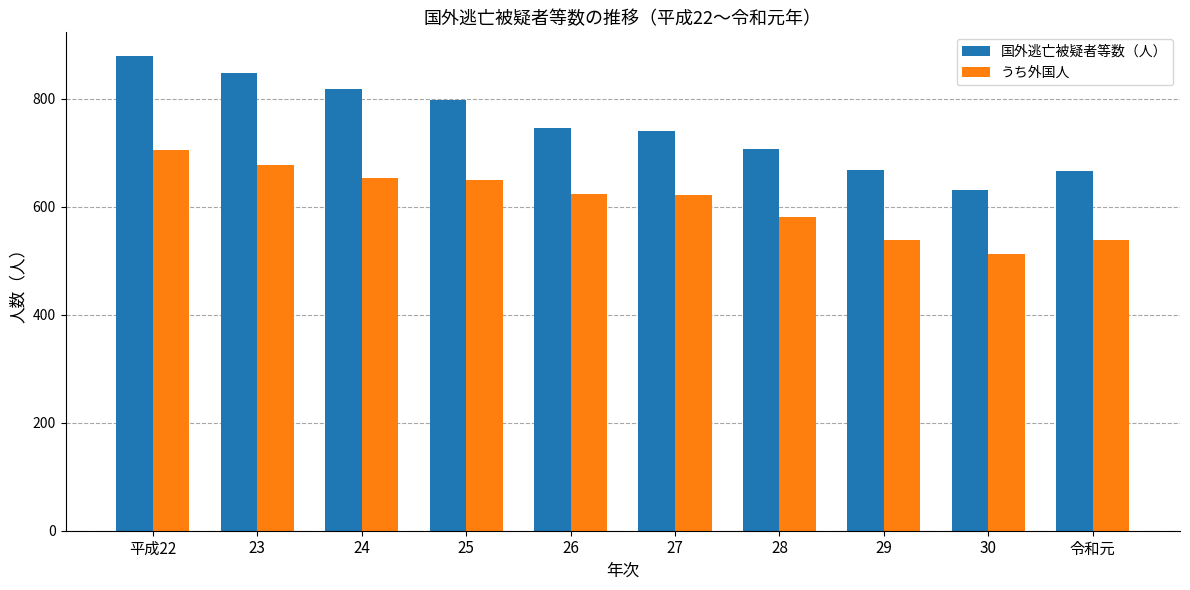

What is the sum of all 国外逃亡被疑者等数（人） values?

7499